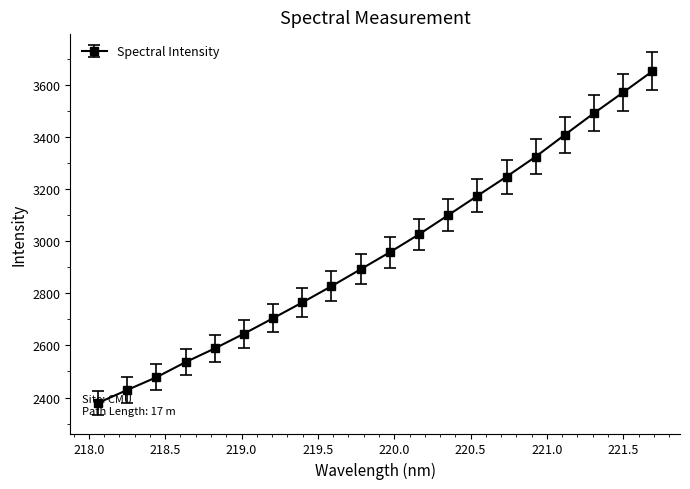

Count the number of categories in the chart.

20